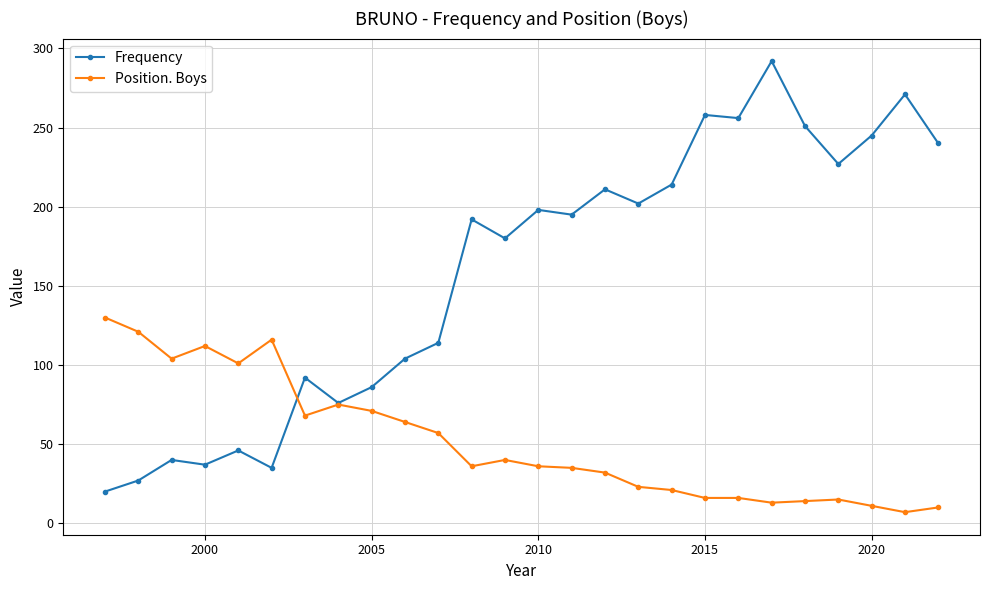

Which series has the largest range (max minus min)?

Frequency